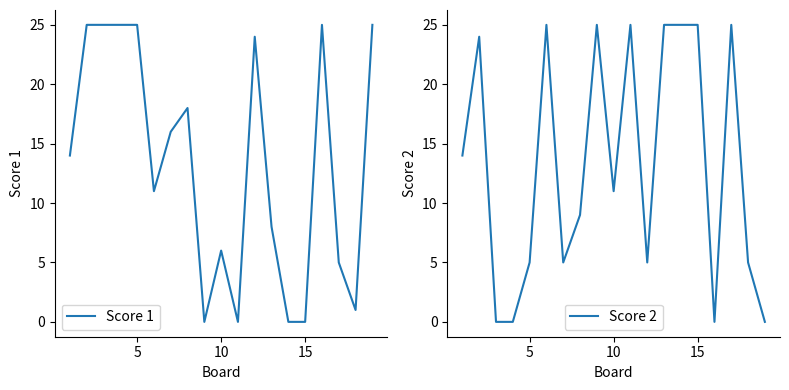

At how many categories does at least one series exceed 21?

14